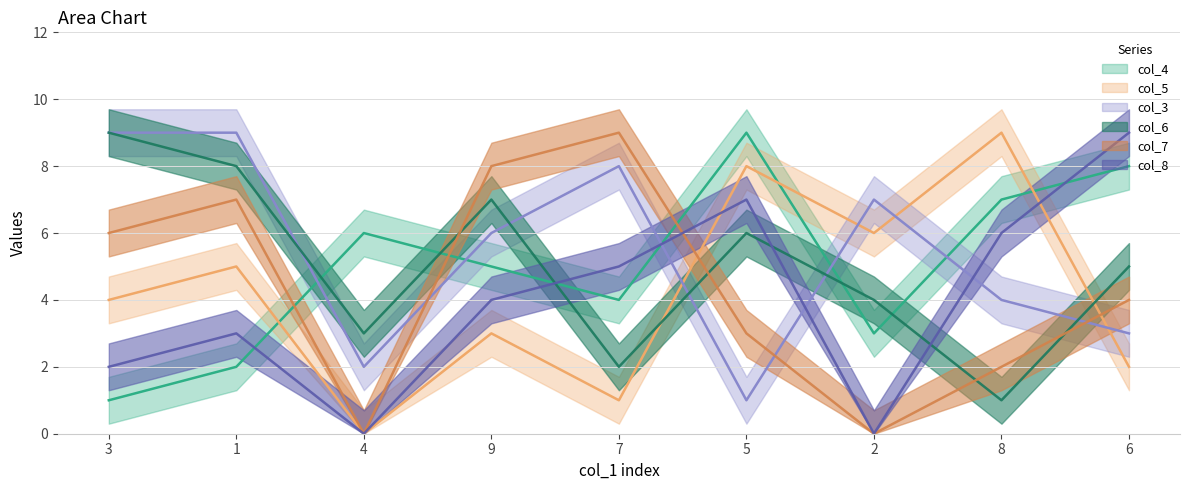

What is the average value of the col_7 series?

4